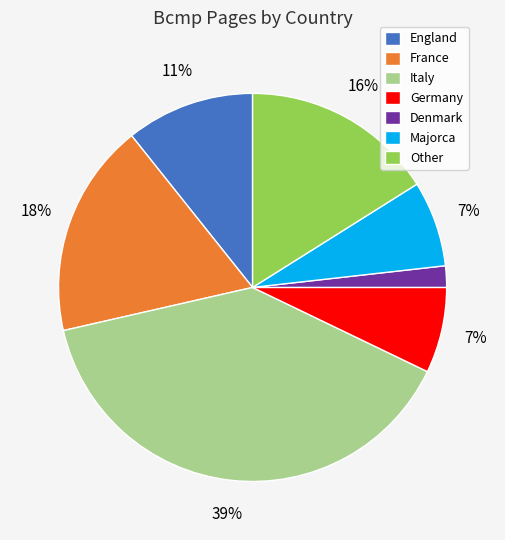

To the nearest percent, what is the difference between the largest and smallest slice percentages?

37%